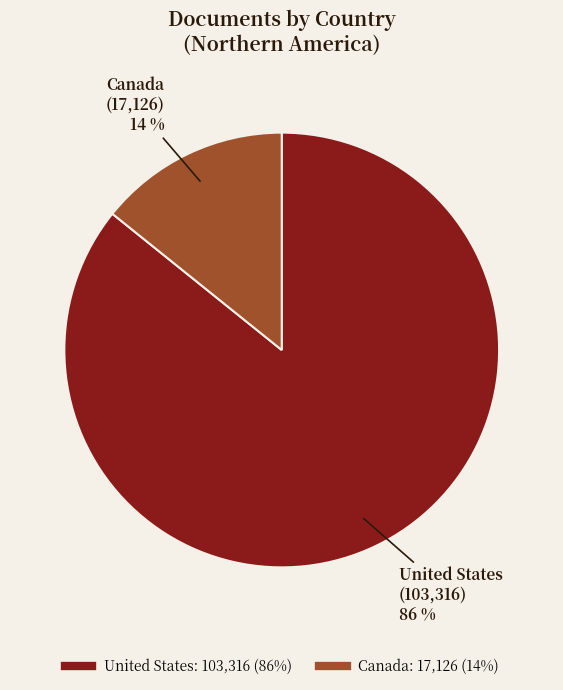

Do United States and Canada together represent more than half of the pie?

Yes